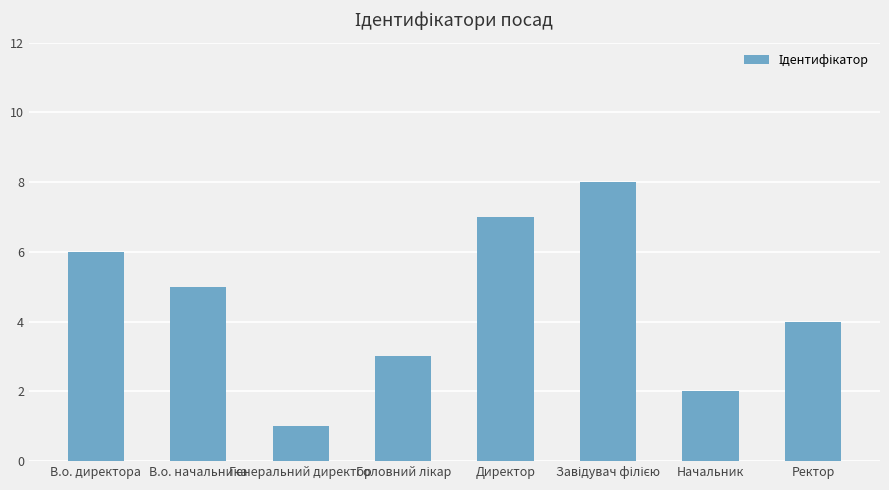

The chart shows a value of 1 at Генеральний директор. True or false?

True